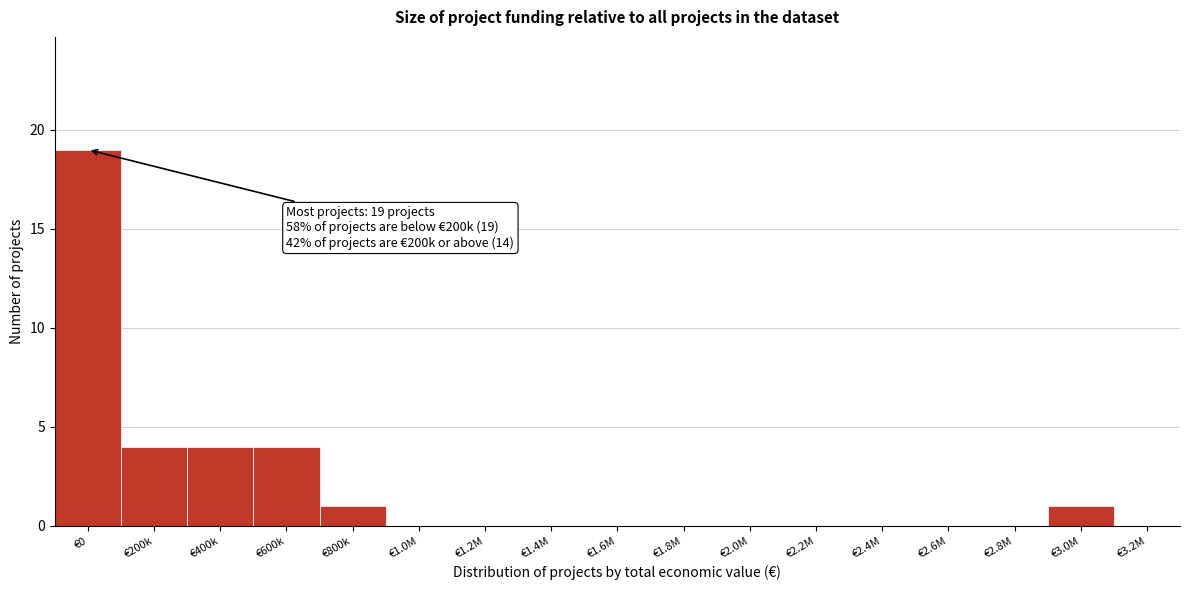

Reading left to right, list all the values displayed in this chart.

€0=19	€200k=4	€400k=4	€600k=4	€800k=1	€1.0M=0	€1.2M=0	€1.4M=0	€1.6M=0	€1.8M=0	€2.0M=0	€2.2M=0	€2.4M=0	€2.6M=0	€2.8M=0	€3.0M=1	€3.2M=0